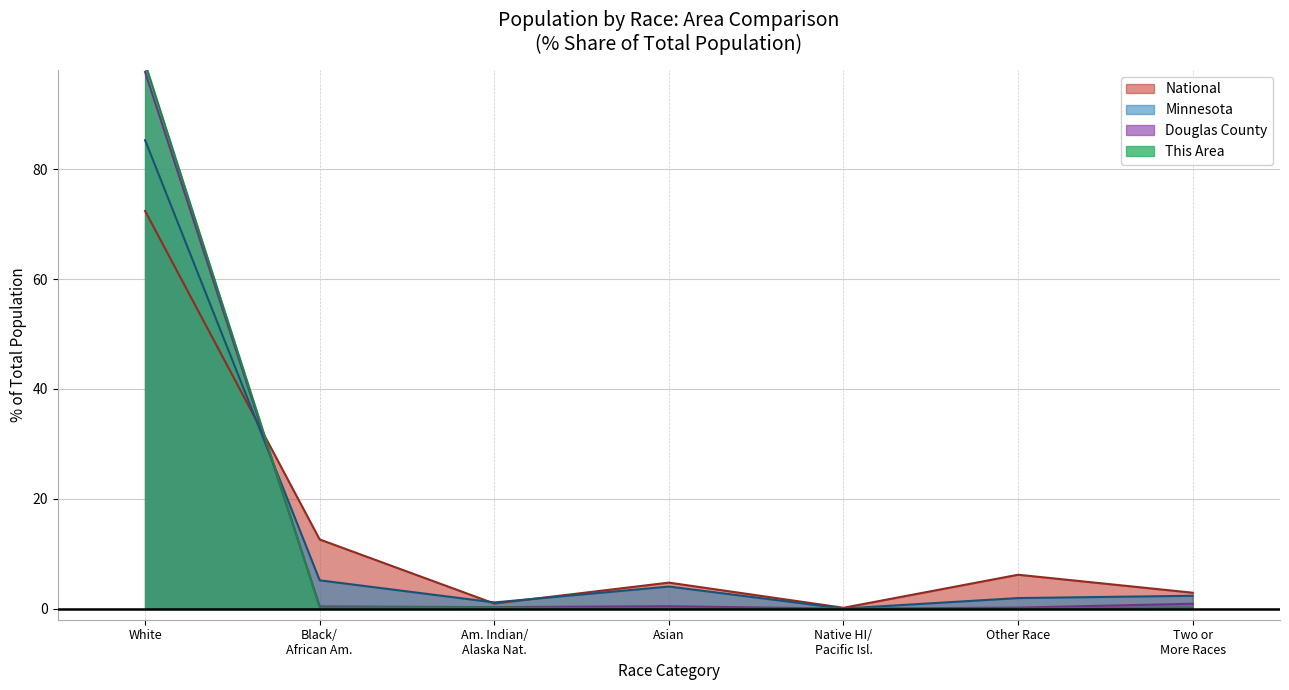

What is the highest value of the Douglas County series?

97.7